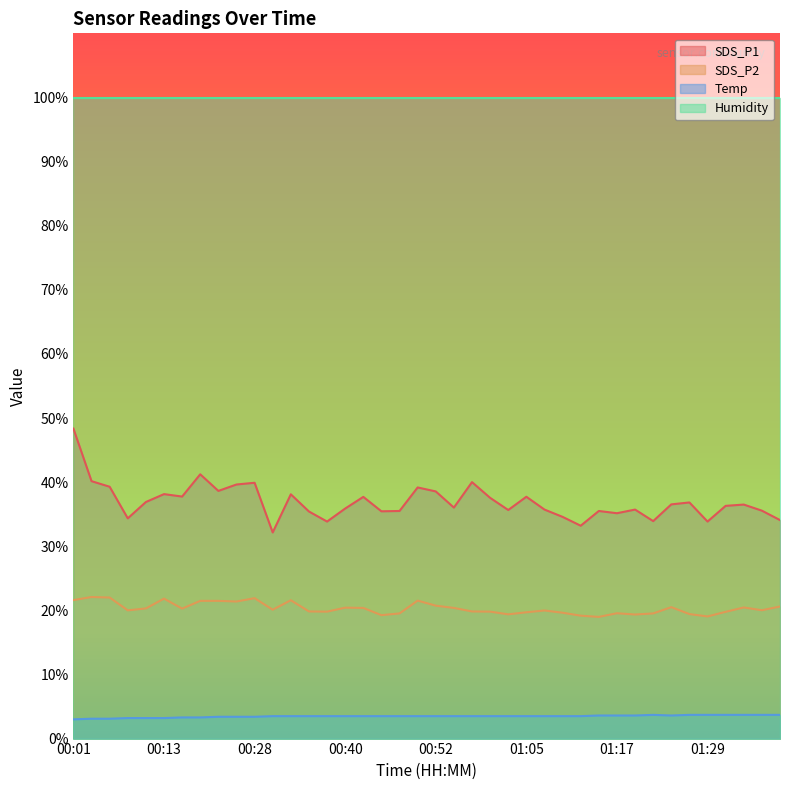

The value of SDS_P1 at 00:01 is 48.4. True or false?

True